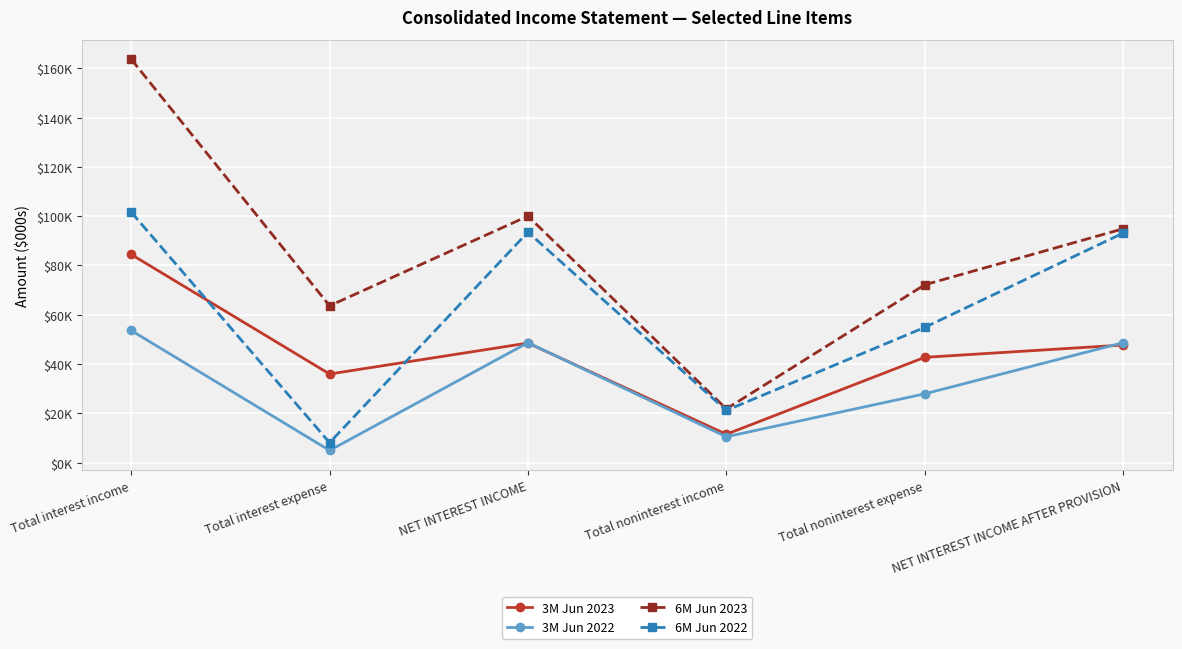

What is the label of the 1st point from the left?

Total interest income